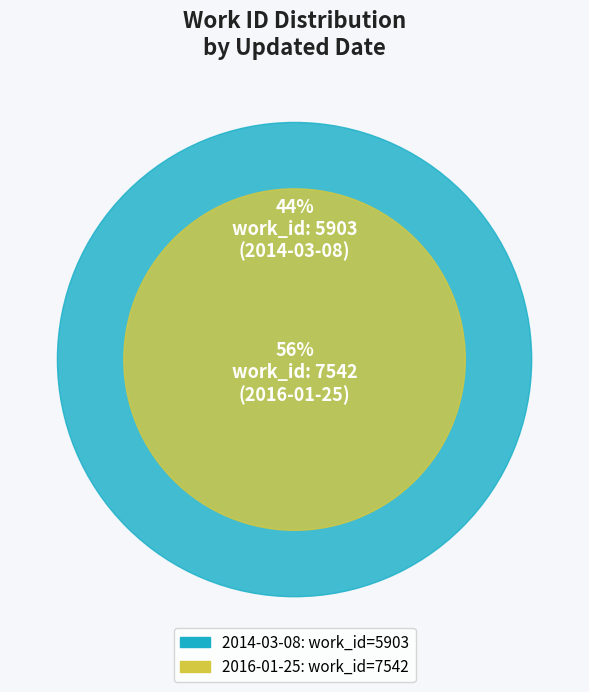

What is the total percentage of 2016-01-25 and 2014-03-08?

100.0%